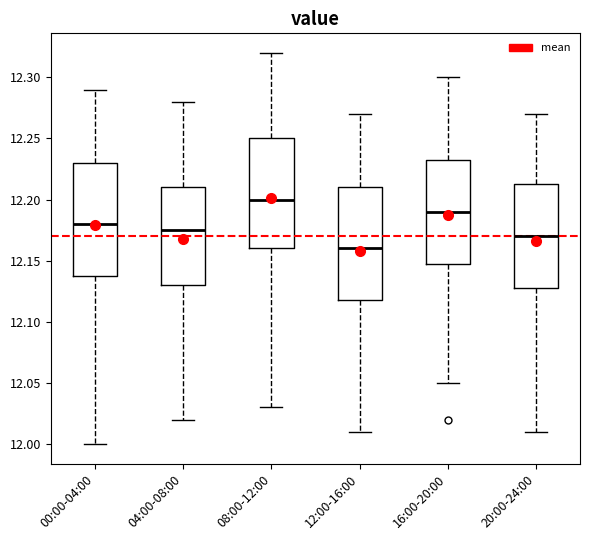

Which box's median line is the lowest?

12:00-16:00